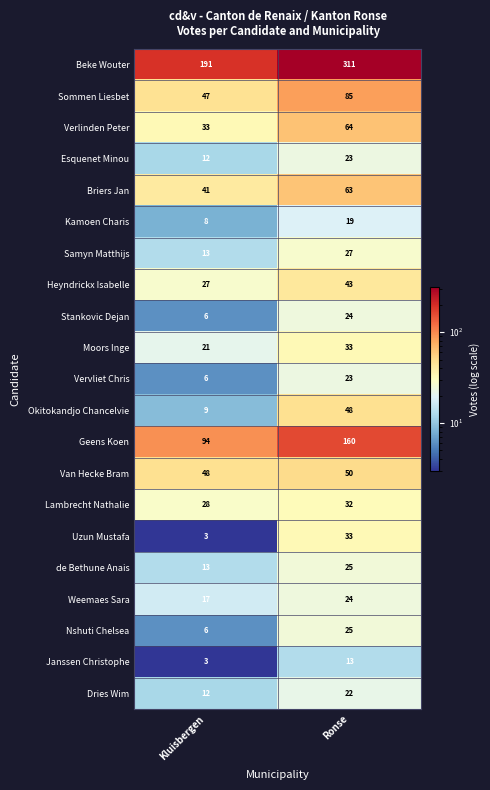

What is the spread (max minus min) of values at Kluisbergen?

188